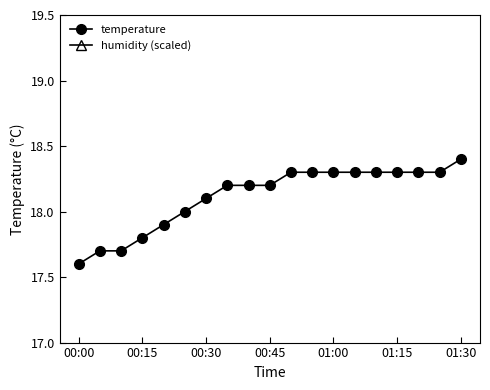

Is it true that temperature equals 7.0 at 01:30?

False